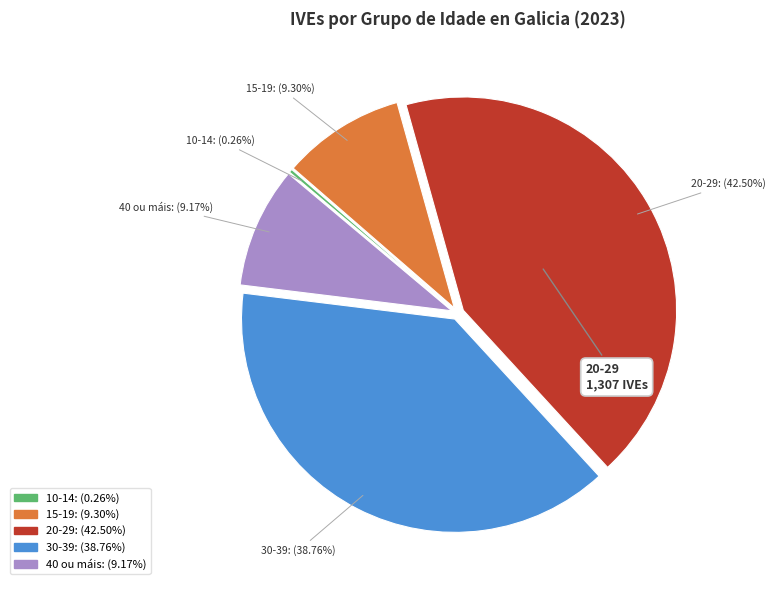

Does 15-19 represent more than half of the total?

No